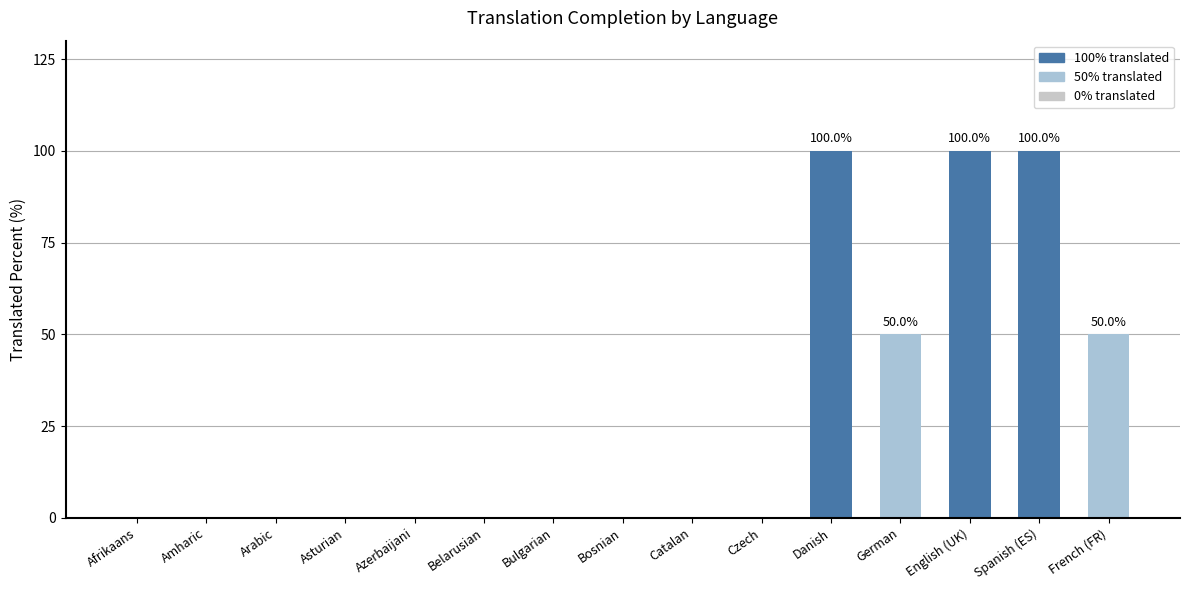

What is the greatest value displayed?

100